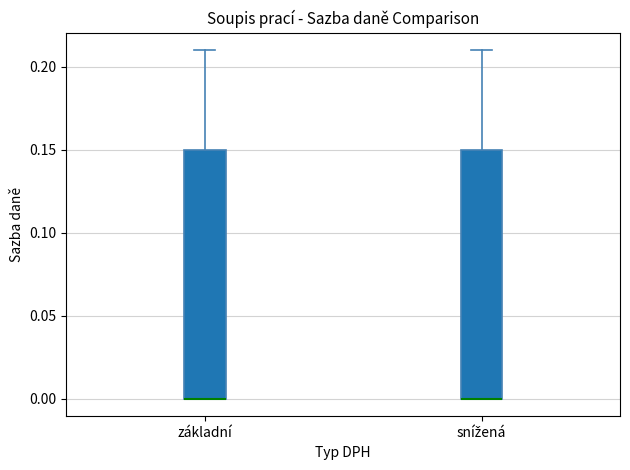

Reading left to right, transcribe this box plot: for each box, give where its median line is, the range the box spans, and where its two whiskers end, as read against the y-axis. The values are not printed on the chart, so give them approximately, as read against the axis.

základní: median 0.00 (drawn on the box's lower edge), box 0.00 to 0.15, whiskers 0.00 to 0.21
snížená: median 0.00 (drawn on the box's lower edge), box 0.00 to 0.15, whiskers 0.00 to 0.21